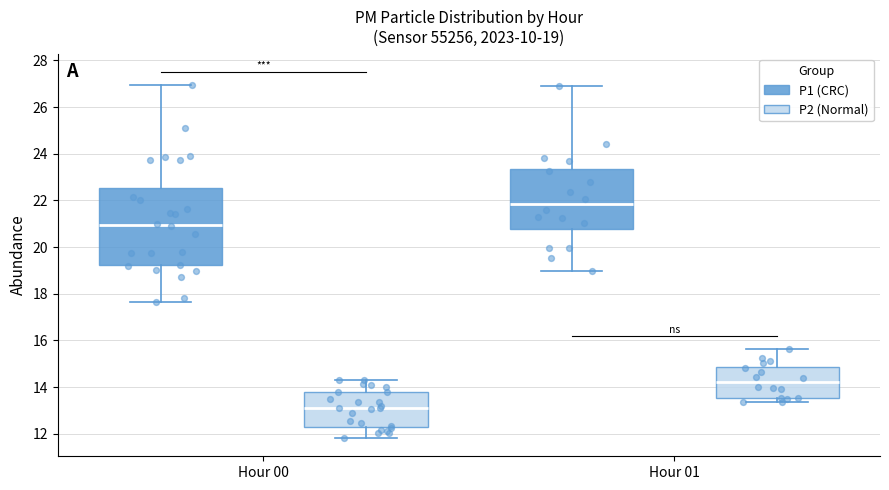

Which box is the tallest, from its lower edge to its upper edge?

Hour 00 (P1 (CRC))